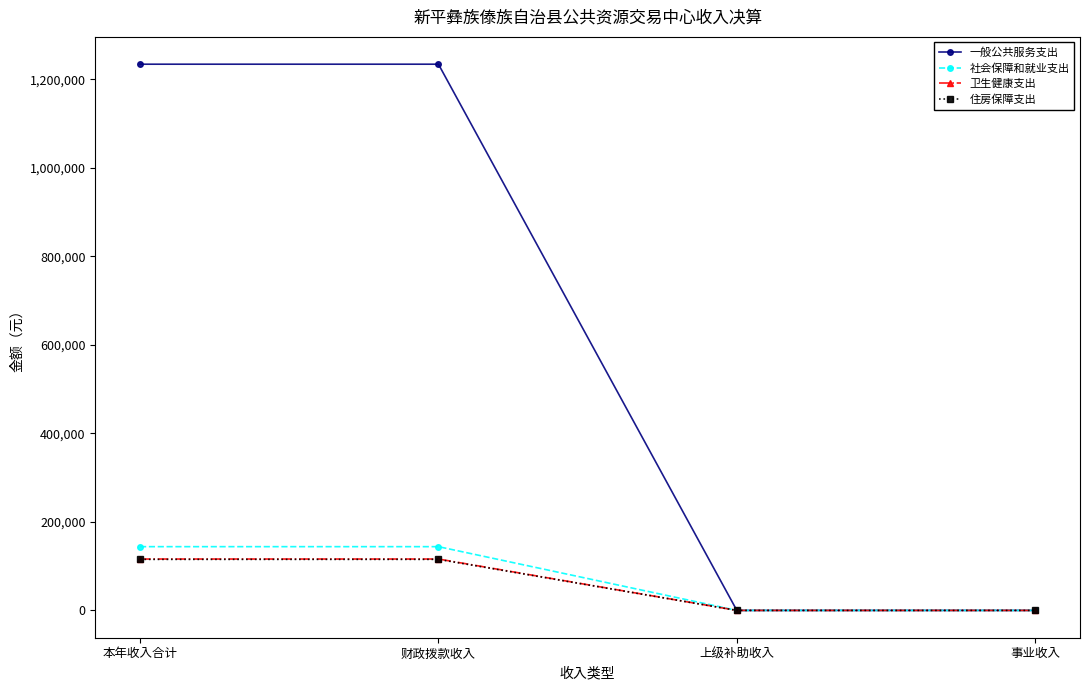

What is the sum of the 卫生健康支出 values at 上级补助收入 and 本年收入合计?

116090.1